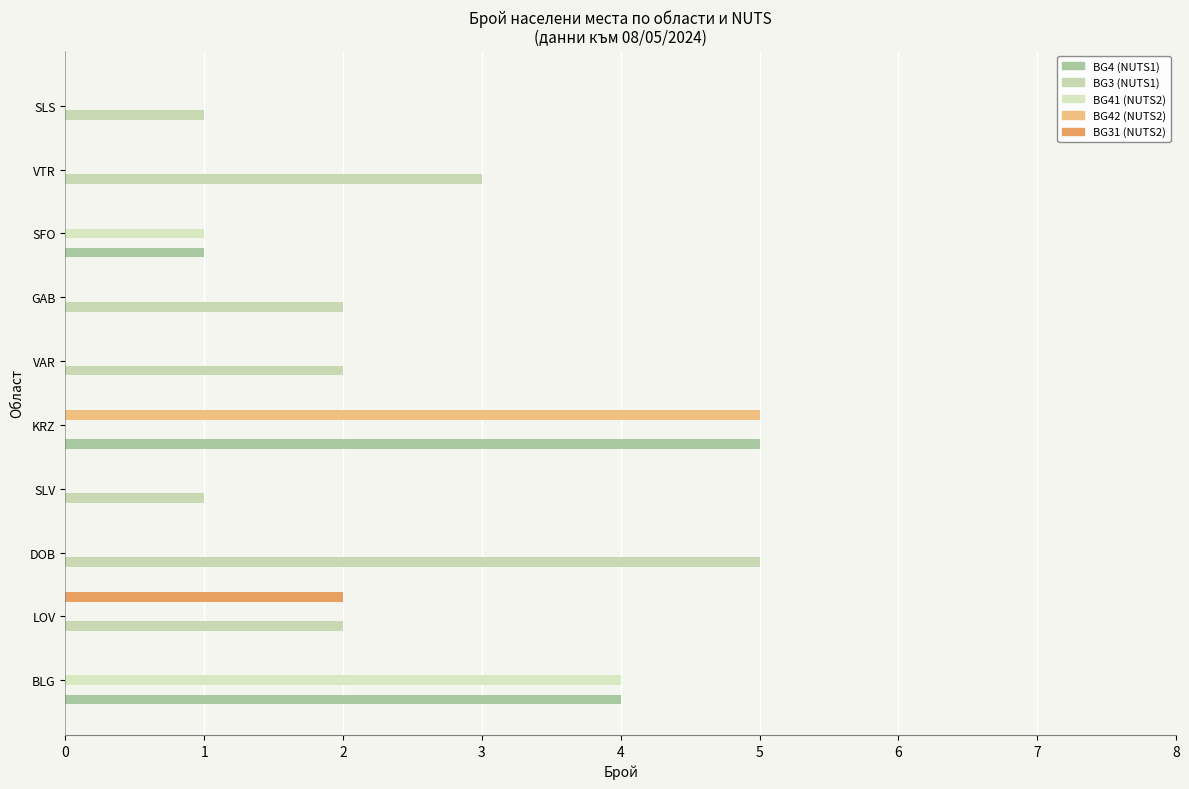

How many data points does each series have?

10